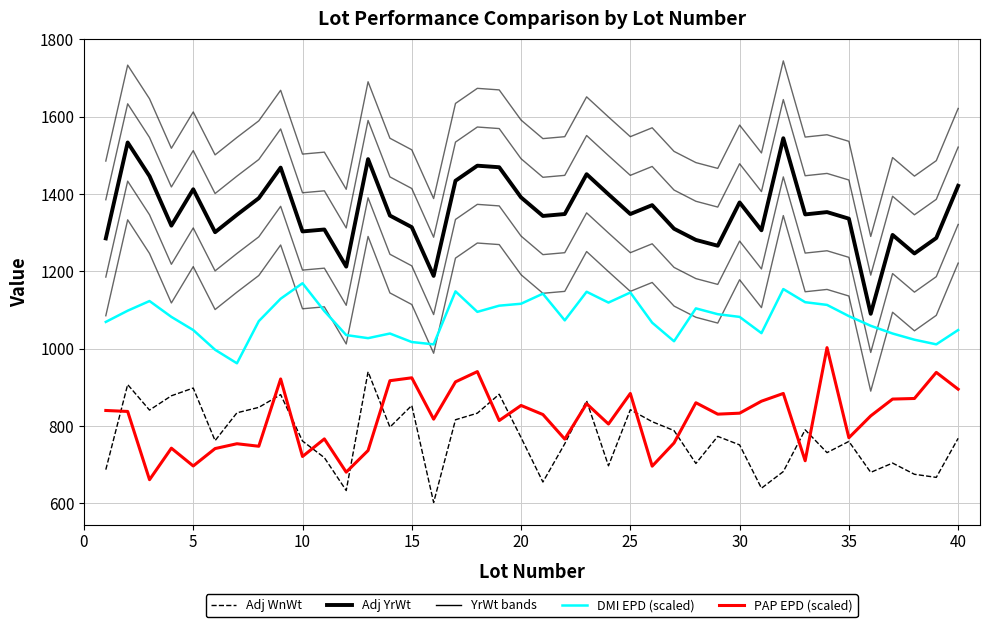

True or false: YrWt band -200 has more than 1 interior local peaks.

True